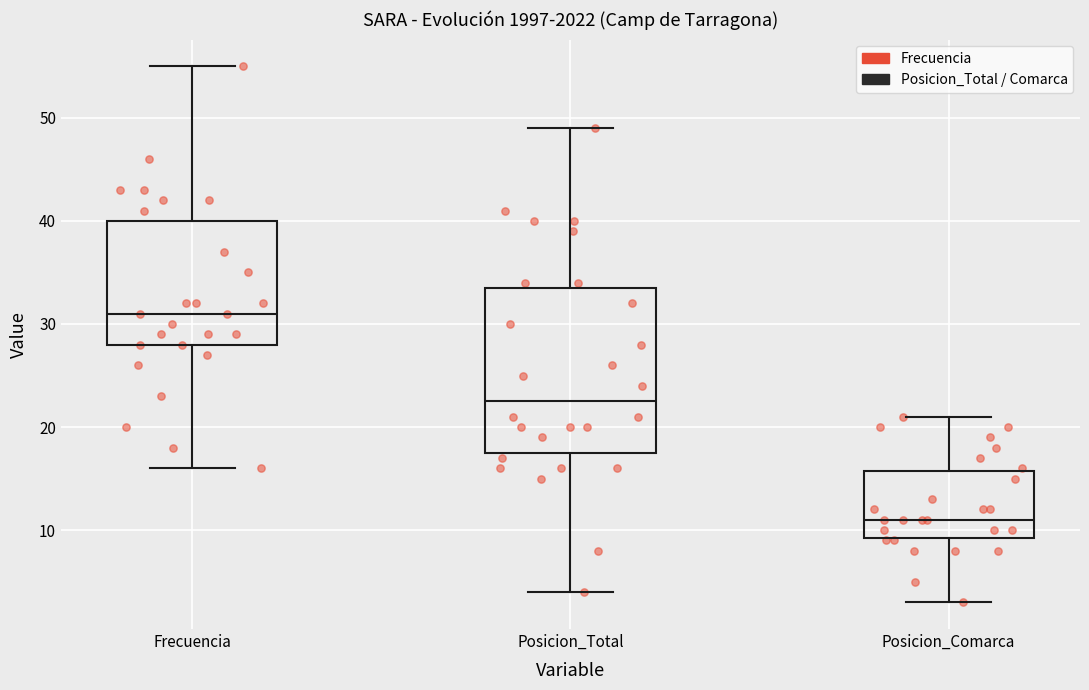

Where is the lower edge of the box for Posicion_Total on the y-axis? The values are not printed on the chart, so give them approximately, as read against the axis.

18